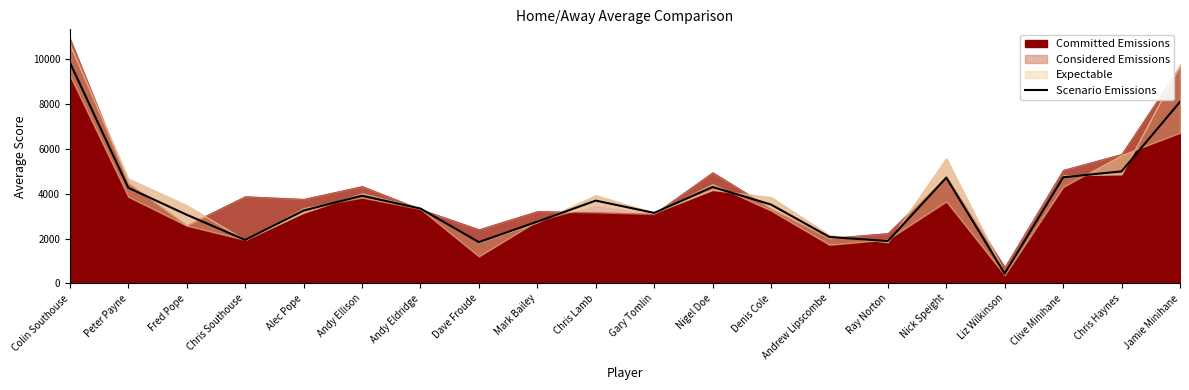

The chart shows a value of 3253.4 at Alec Pope. True or false?

True